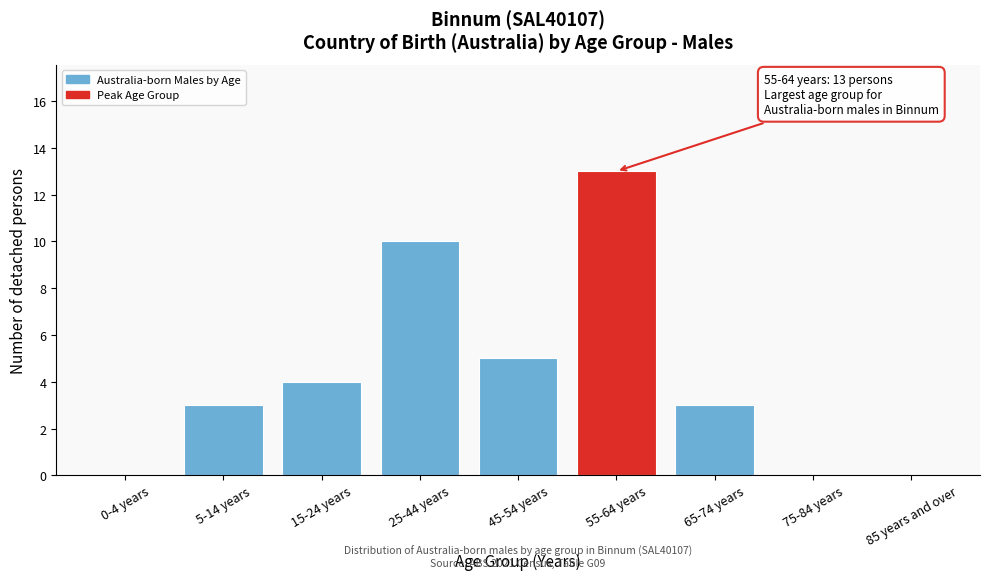

Reading left to right, what are all the values shown in this chart?

0-4 years=0	5-14 years=3	15-24 years=4	25-44 years=10	45-54 years=5	55-64 years=13	65-74 years=3	75-84 years=0	85 years and over=0